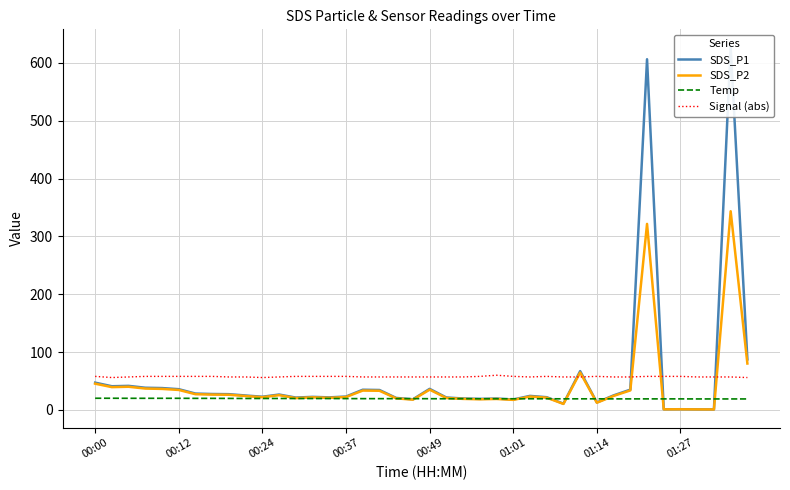

After their last crossing, which series has the higher values: Signal (abs) or SDS_P2?

SDS_P2